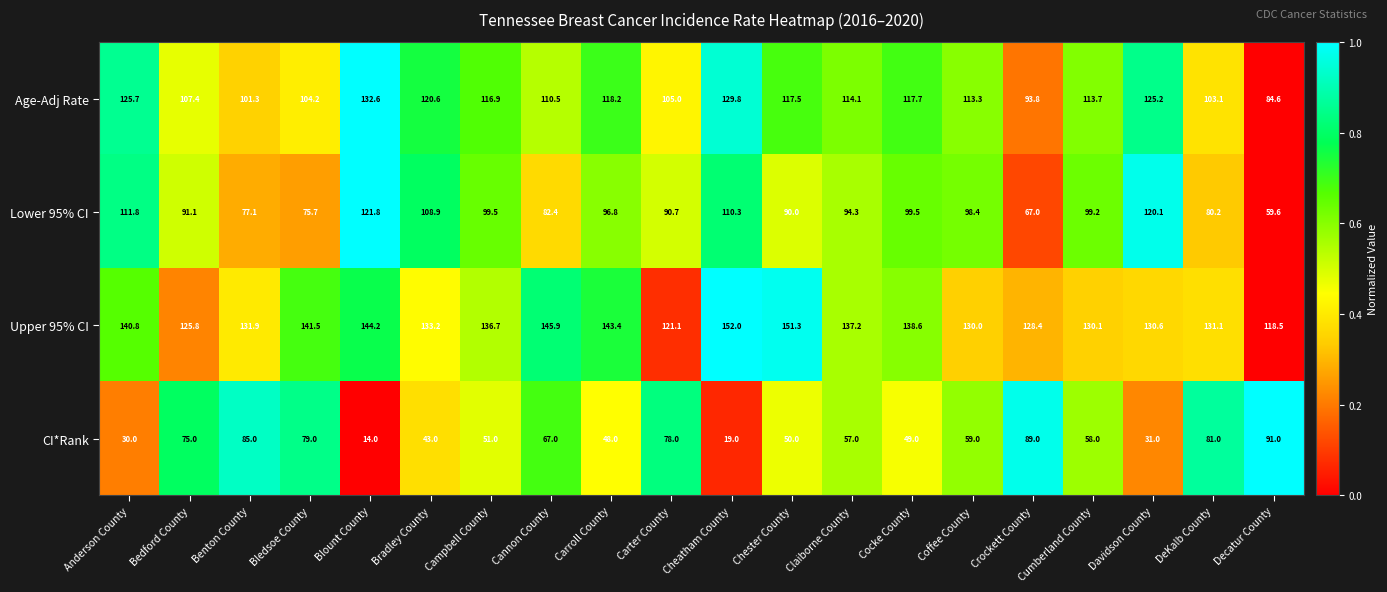

What is the difference between the highest and lowest values at DeKalb County?

50.9